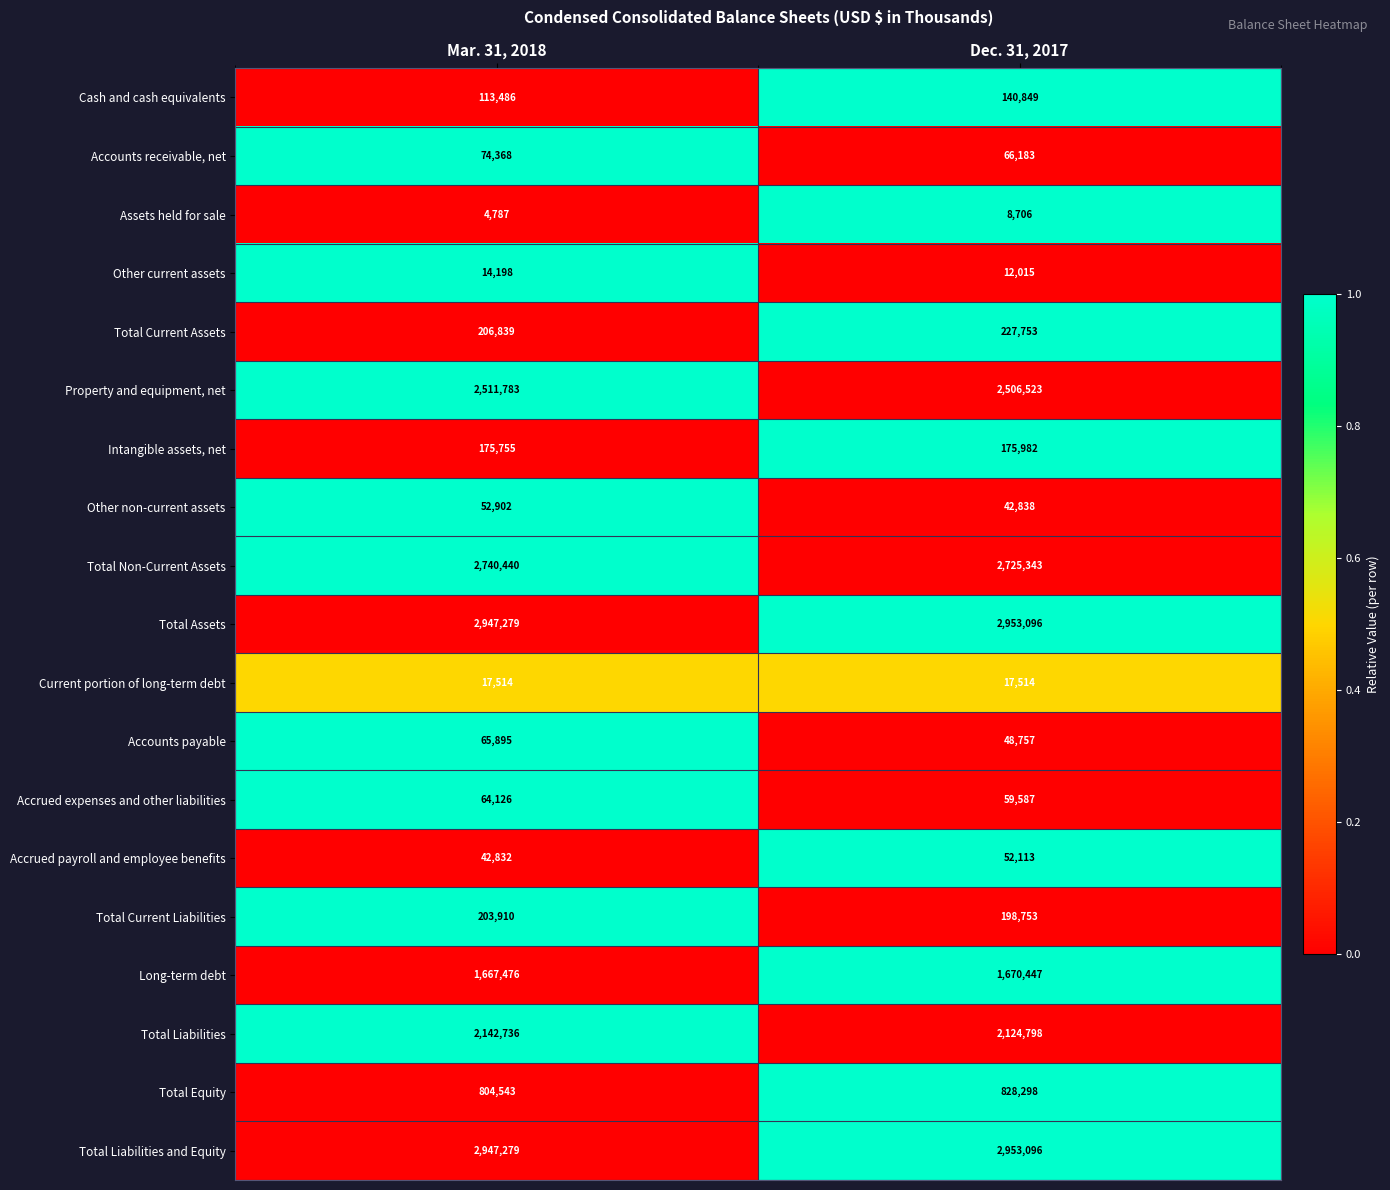

Is it true that Property and equipment, net equals 2511783 at Mar. 31, 2018?

True